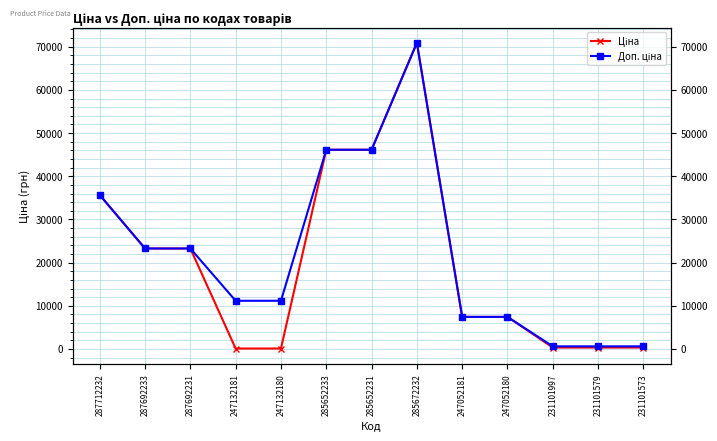

At which label is Доп. ціна closest to 35759?

287712232